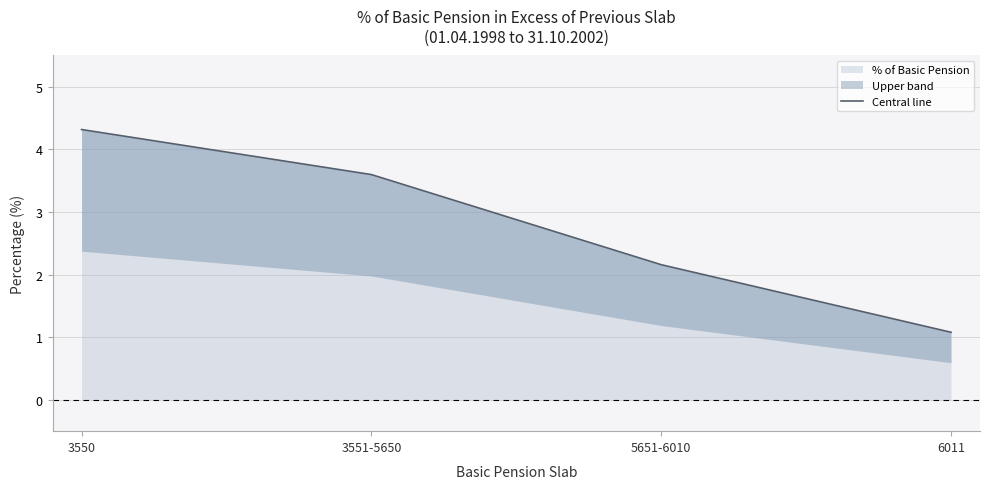

What is the value of the 4th point from the left?

1.1